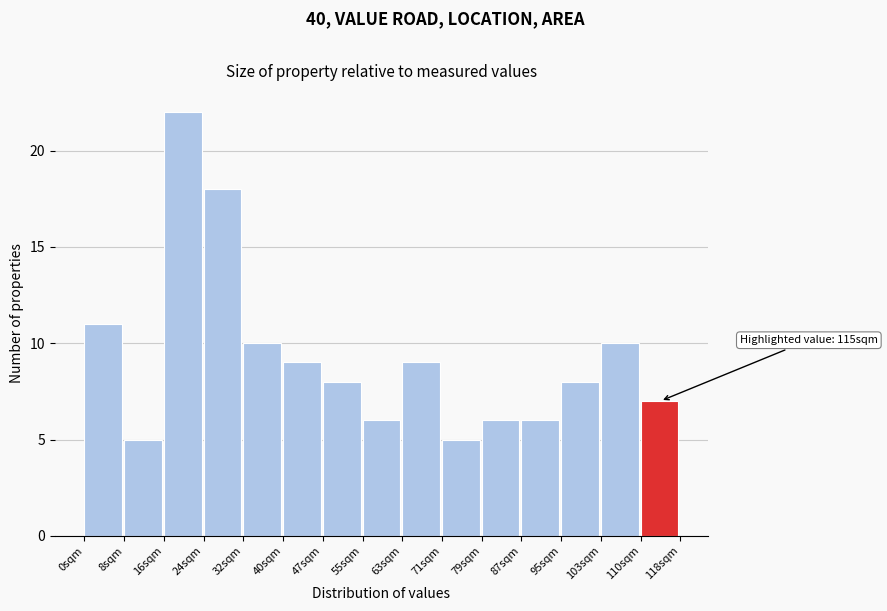

Over which range of the x-axis is the bar tallest?

16 to 24